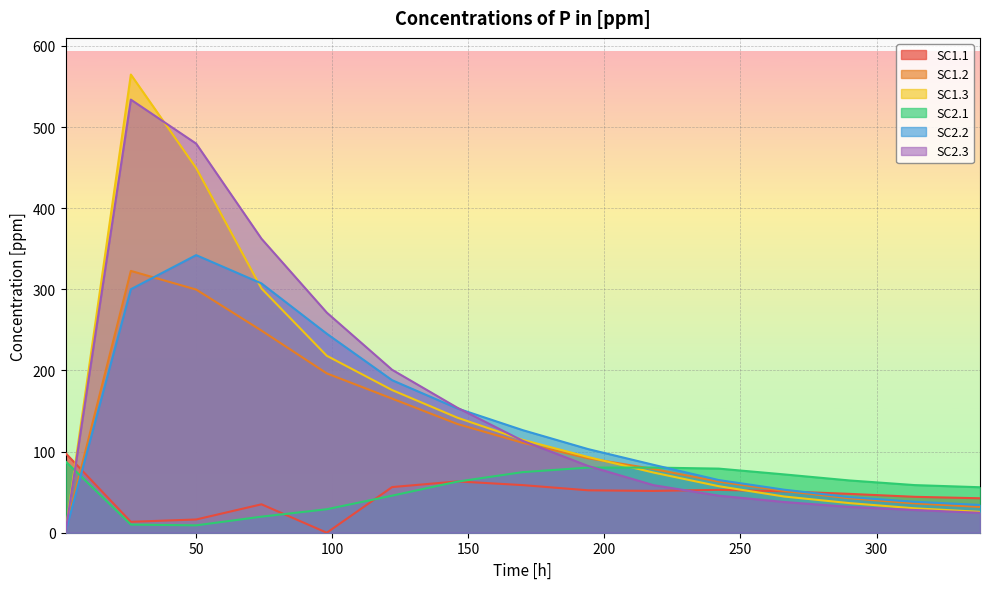

What is the difference between the second highest and second lowest values in the SC2.3 series?

455.0